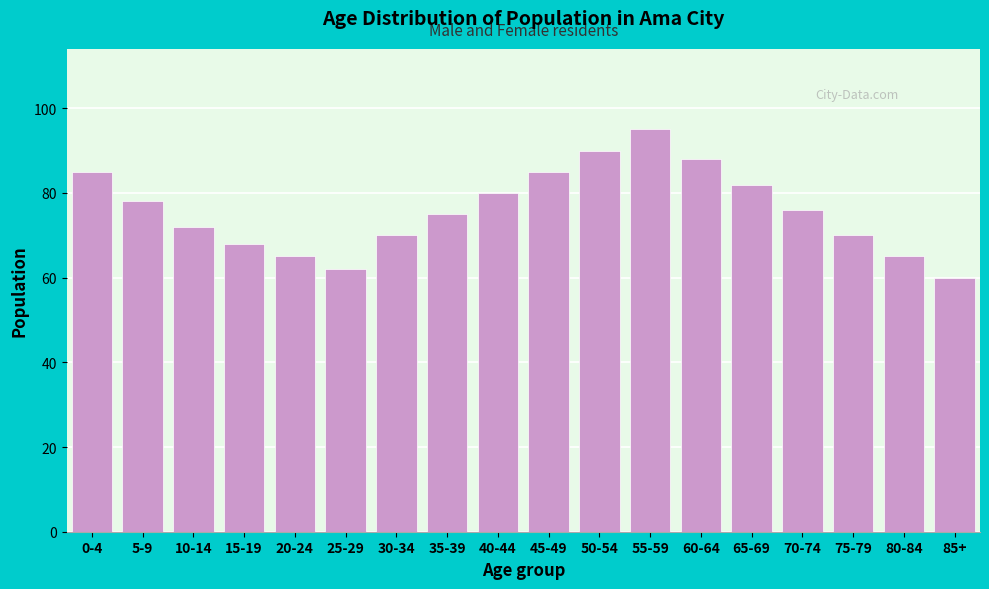

Reading right to left, list all the values displayed in this chart.

60	65	70	76	82	88	95	90	85	80	75	70	62	65	68	72	78	85